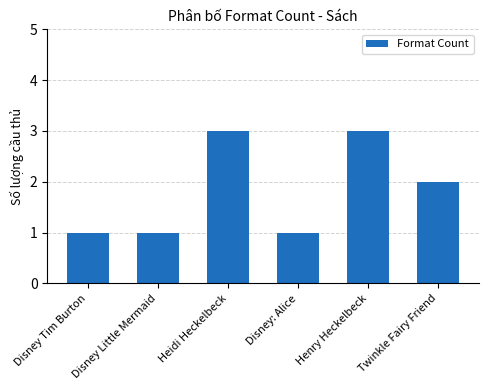

Reading left to right, transcribe all the data shown in this chart.

1	1	3	1	3	2